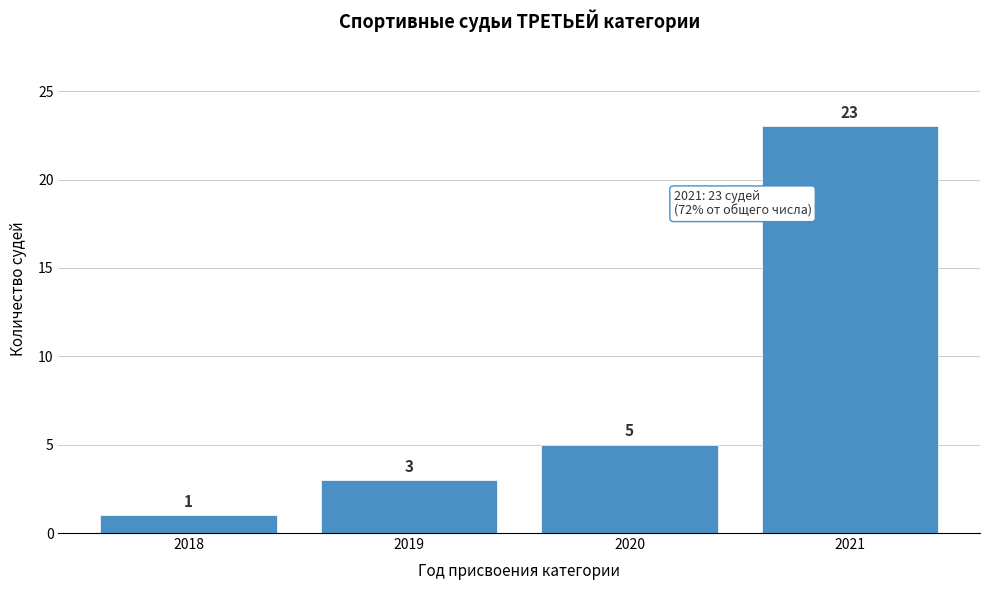

Reading right to left, what are all the values shown in this chart?

23	5	3	1